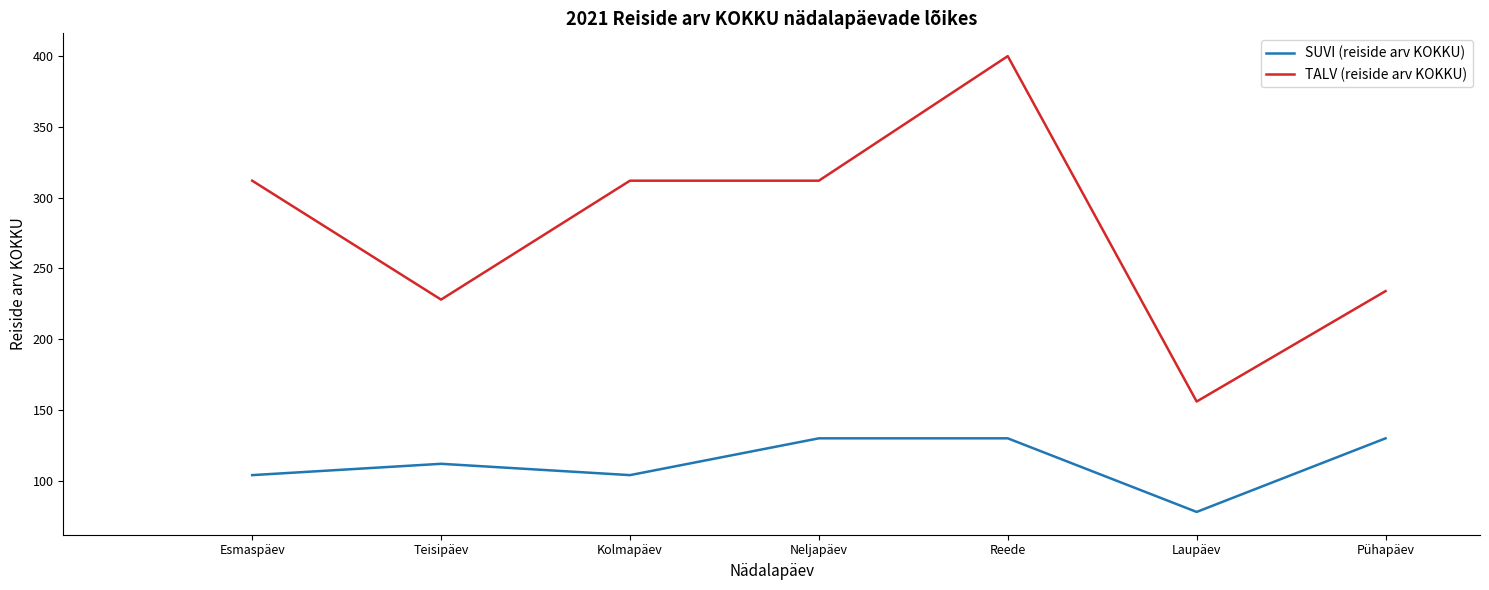

Count the SUVI (reiside arv KOKKU) values in the range 104 to 130.

6